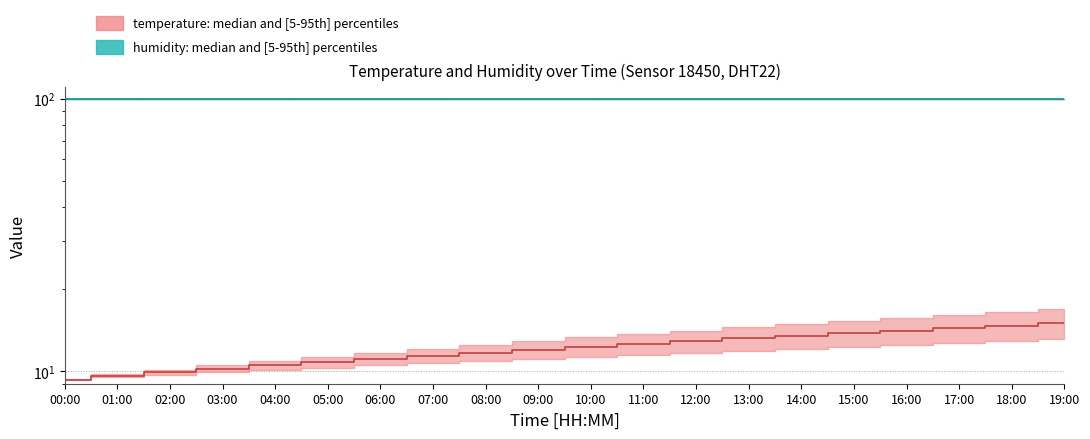

What are all the series names shown in the legend?

humidity median, temperature median